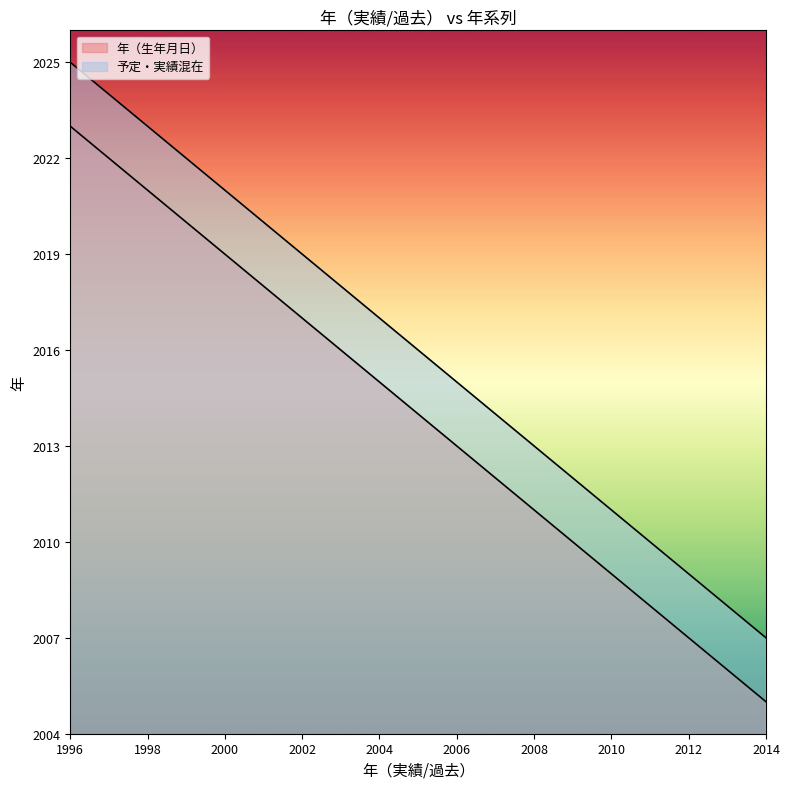

Between 2001 and 2003, which series saw the biggest shift?

年（生年月日）